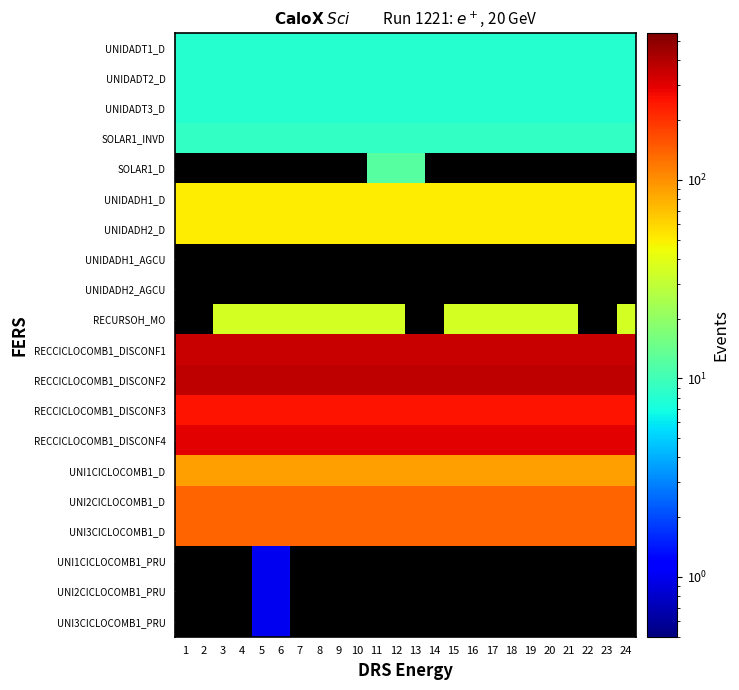

Reading left to right, extract all data points from this chart.

UNIDADT1_D: 1=8.0	2=8.0	3=8.0	4=8.0	5=8.0	6=8.0	7=8.0	8=8.0	9=8.0	10=8.0	11=8.0	12=8.0	13=8.0	14=8.0	15=8.0	16=8.0	17=8.0	18=8.0	19=8.0	20=8.0	21=8.0	22=8.0	23=8.0	24=8.0
UNIDADT2_D: 1=8.0	2=8.0	3=8.0	4=8.0	5=8.0	6=8.0	7=8.0	8=8.0	9=8.0	10=8.0	11=8.0	12=8.0	13=8.0	14=8.0	15=8.0	16=8.0	17=8.0	18=8.0	19=8.0	20=8.0	21=8.0	22=8.0	23=8.0	24=8.0
UNIDADT3_D: 1=8.0	2=8.0	3=8.0	4=8.0	5=8.0	6=8.0	7=8.0	8=8.0	9=8.0	10=8.0	11=8.0	12=8.0	13=8.0	14=8.0	15=8.0	16=8.0	17=8.0	18=8.0	19=8.0	20=8.0	21=8.0	22=8.0	23=8.0	24=8.0
SOLAR1_INVD: 1=9.0	2=9.0	3=9.0	4=9.0	5=9.0	6=9.0	7=9.0	8=9.0	9=9.0	10=9.0	11=9.0	12=9.0	13=9.0	14=9.0	15=9.0	16=9.0	17=9.0	18=9.0	19=9.0	20=9.0	21=9.0	22=9.0	23=9.0	24=9.0
SOLAR1_D: 1=0.1	2=0.1	3=0.1	4=0.1	5=0.1	6=0.1	7=0.1	8=0.1	9=0.1	10=0.1	11=12.0	12=12.0	13=12.0	14=0.1	15=0.1	16=0.1	17=0.1	18=0.1	19=0.1	20=0.1	21=0.1	22=0.1	23=0.1	24=0.1
UNIDADH1_D: 1=50.0	2=50.0	3=50.0	4=50.0	5=50.0	6=50.0	7=50.0	8=50.0	9=50.0	10=50.0	11=50.0	12=50.0	13=50.0	14=50.0	15=50.0	16=50.0	17=50.0	18=50.0	19=50.0	20=50.0	21=50.0	22=50.0	23=50.0	24=50.0
UNIDADH2_D: 1=50.0	2=50.0	3=50.0	4=50.0	5=50.0	6=50.0	7=50.0	8=50.0	9=50.0	10=50.0	11=50.0	12=50.0	13=50.0	14=50.0	15=50.0	16=50.0	17=50.0	18=50.0	19=50.0	20=50.0	21=50.0	22=50.0	23=50.0	24=50.0
UNIDADH1_AGCU: 1=0.1	2=0.1	3=0.1	4=0.1	5=0.1	6=0.1	7=0.1	8=0.1	9=0.1	10=0.1	11=0.1	12=0.1	13=0.1	14=0.1	15=0.1	16=0.1	17=0.1	18=0.1	19=0.1	20=0.1	21=0.1	22=0.1	23=0.1	24=0.1
UNIDADH2_AGCU: 1=0.1	2=0.1	3=0.1	4=0.1	5=0.1	6=0.1	7=0.1	8=0.1	9=0.1	10=0.1	11=0.1	12=0.1	13=0.1	14=0.1	15=0.1	16=0.1	17=0.1	18=0.1	19=0.1	20=0.1	21=0.1	22=0.1	23=0.1	24=0.1
RECURSOH_MO: 1=0.1	2=0.1	3=35.0	4=35.0	5=35.0	6=35.0	7=35.0	8=35.0	9=35.0	10=35.0	11=35.0	12=35.0	13=0.1	14=0.1	15=35.0	16=35.0	17=35.0	18=35.0	19=35.0	20=35.0	21=35.0	22=0.1	23=0.1	24=35.0
RECCICLOCOMB1_DISCONF1: 1=350.0	2=350.0	3=350.0	4=350.0	5=350.0	6=350.0	7=350.0	8=350.0	9=350.0	10=350.0	11=350.0	12=350.0	13=350.0	14=350.0	15=350.0	16=350.0	17=350.0	18=350.0	19=350.0	20=350.0	21=350.0	22=350.0	23=350.0	24=350.0
RECCICLOCOMB1_DISCONF2: 1=368.0	2=368.0	3=368.0	4=368.0	5=368.0	6=368.0	7=368.0	8=368.0	9=368.0	10=368.0	11=368.0	12=368.0	13=368.0	14=368.0	15=368.0	16=368.0	17=368.0	18=368.0	19=368.0	20=368.0	21=368.0	22=368.0	23=368.0	24=368.0
RECCICLOCOMB1_DISCONF3: 1=250.0	2=250.0	3=250.0	4=250.0	5=250.0	6=250.0	7=250.0	8=250.0	9=250.0	10=250.0	11=250.0	12=250.0	13=250.0	14=250.0	15=250.0	16=250.0	17=250.0	18=250.0	19=250.0	20=250.0	21=250.0	22=250.0	23=250.0	24=250.0
RECCICLOCOMB1_DISCONF4: 1=300.0	2=300.0	3=300.0	4=300.0	5=300.0	6=300.0	7=300.0	8=300.0	9=300.0	10=300.0	11=300.0	12=300.0	13=300.0	14=300.0	15=300.0	16=300.0	17=300.0	18=300.0	19=300.0	20=300.0	21=300.0	22=300.0	23=300.0	24=300.0
UNI1CICLOCOMB1_D: 1=90.0	2=90.0	3=90.0	4=90.0	5=90.0	6=90.0	7=90.0	8=90.0	9=90.0	10=90.0	11=90.0	12=90.0	13=90.0	14=90.0	15=90.0	16=90.0	17=90.0	18=90.0	19=90.0	20=90.0	21=90.0	22=90.0	23=90.0	24=90.0
UNI2CICLOCOMB1_D: 1=140.0	2=140.0	3=140.0	4=140.0	5=140.0	6=140.0	7=140.0	8=140.0	9=140.0	10=140.0	11=140.0	12=140.0	13=140.0	14=140.0	15=140.0	16=140.0	17=140.0	18=140.0	19=140.0	20=140.0	21=140.0	22=140.0	23=140.0	24=140.0
UNI3CICLOCOMB1_D: 1=138.0	2=138.0	3=138.0	4=138.0	5=138.0	6=138.0	7=138.0	8=138.0	9=138.0	10=138.0	11=138.0	12=138.0	13=138.0	14=138.0	15=138.0	16=138.0	17=138.0	18=138.0	19=138.0	20=138.0	21=138.0	22=138.0	23=138.0	24=138.0
UNI1CICLOCOMB1_PRU: 1=0.1	2=0.1	3=0.1	4=0.1	5=1.0	6=1.0	7=0.1	8=0.1	9=0.1	10=0.1	11=0.1	12=0.1	13=0.1	14=0.1	15=0.1	16=0.1	17=0.1	18=0.1	19=0.1	20=0.1	21=0.1	22=0.1	23=0.1	24=0.1
UNI2CICLOCOMB1_PRU: 1=0.1	2=0.1	3=0.1	4=0.1	5=1.0	6=1.0	7=0.1	8=0.1	9=0.1	10=0.1	11=0.1	12=0.1	13=0.1	14=0.1	15=0.1	16=0.1	17=0.1	18=0.1	19=0.1	20=0.1	21=0.1	22=0.1	23=0.1	24=0.1
UNI3CICLOCOMB1_PRU: 1=0.1	2=0.1	3=0.1	4=0.1	5=1.0	6=1.0	7=0.1	8=0.1	9=0.1	10=0.1	11=0.1	12=0.1	13=0.1	14=0.1	15=0.1	16=0.1	17=0.1	18=0.1	19=0.1	20=0.1	21=0.1	22=0.1	23=0.1	24=0.1